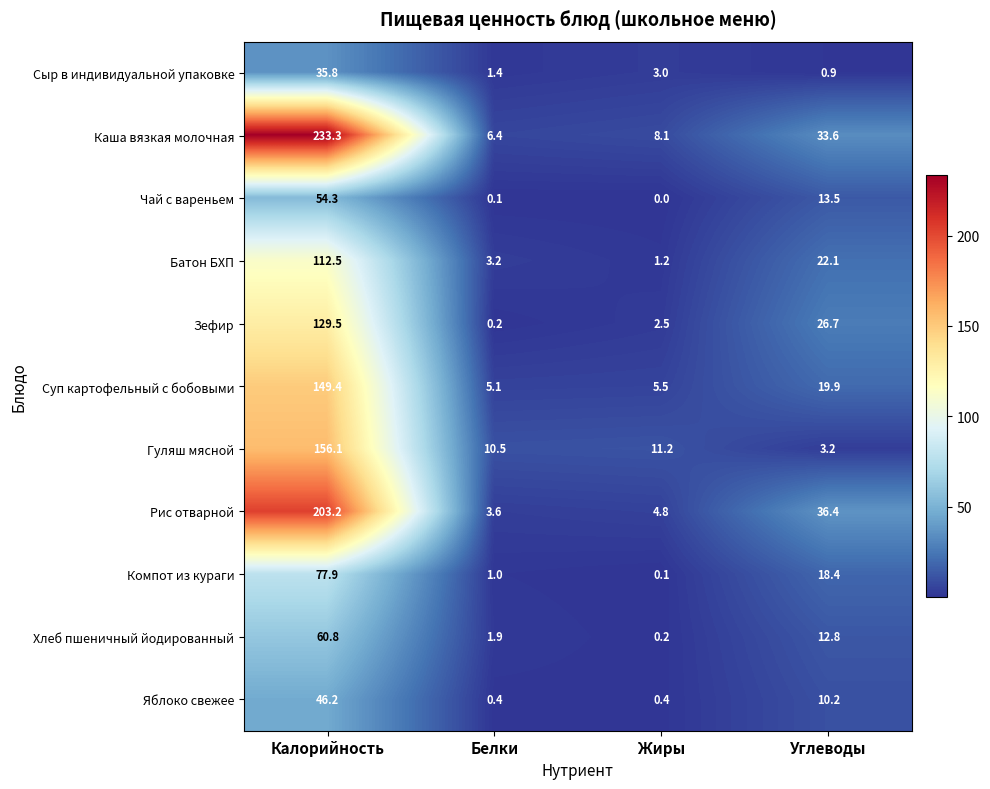

What is the minimum value for Гуляш мясной?

3.2